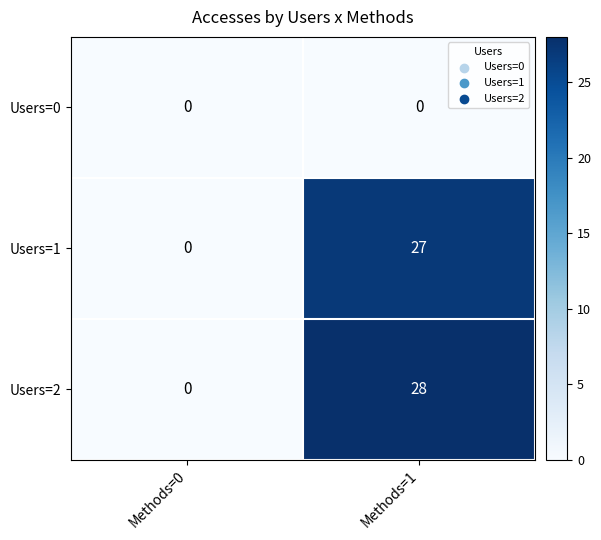

At which category is the sum across all series the highest?

Methods=1